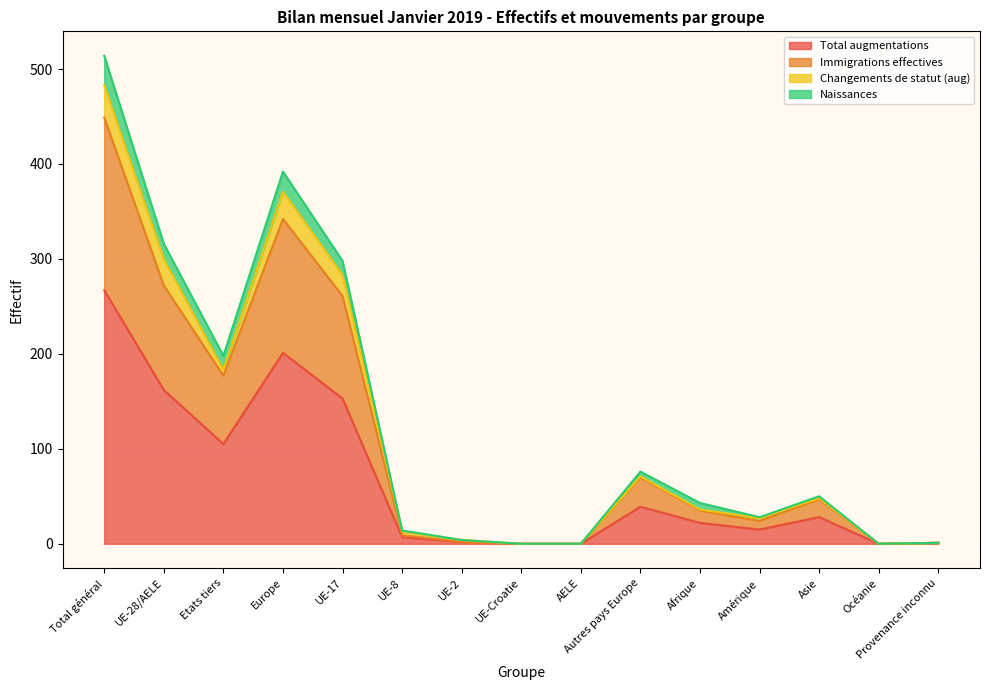

What is the total value across all series at UE-28/AELE?

1050